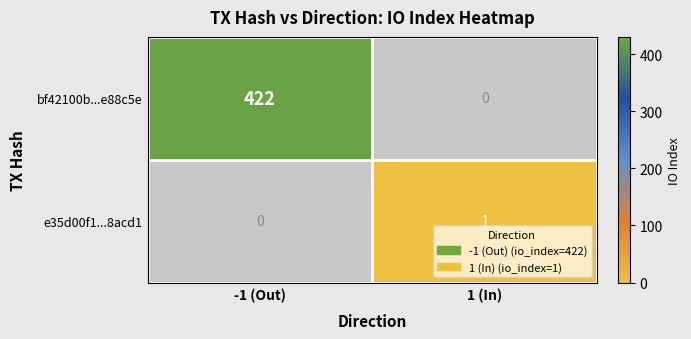

How many categories are shown in the chart?

2